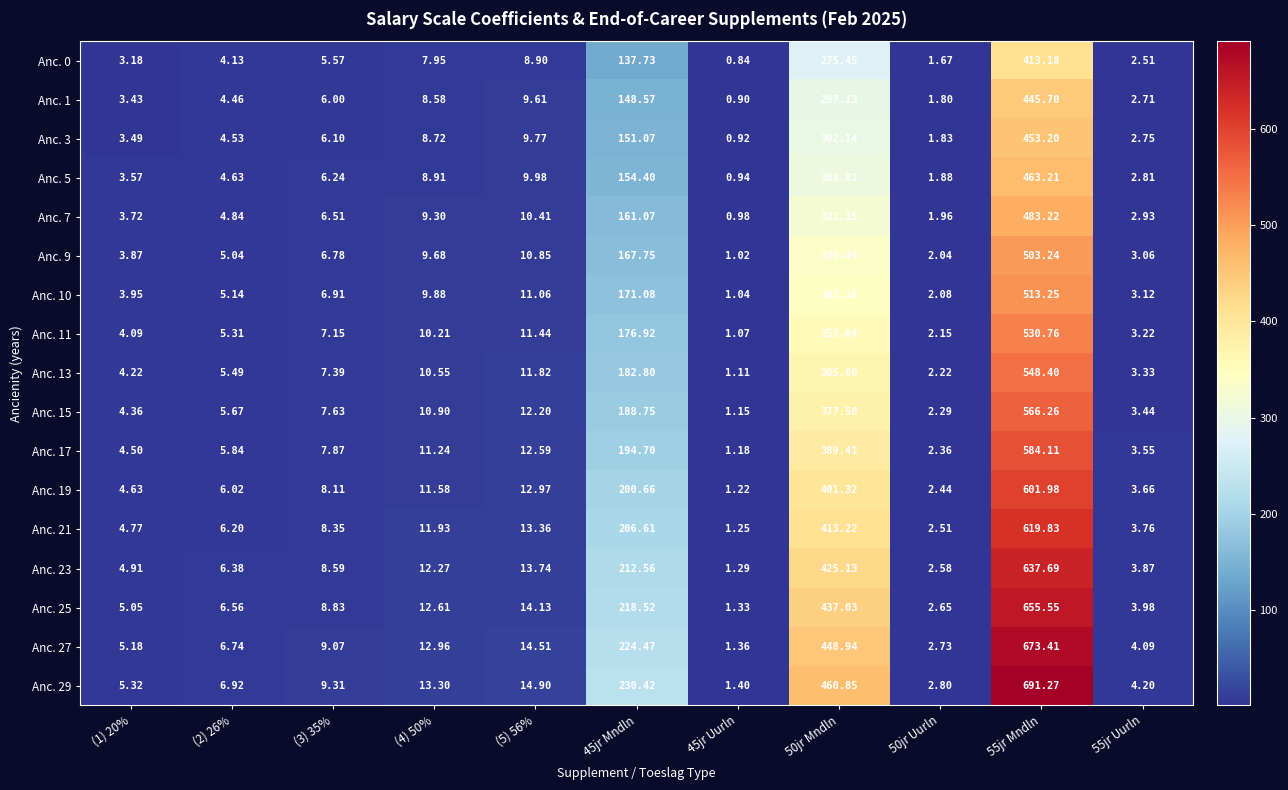

At 45jr Uurln, list the series in order from smallest to largest.

Anc. 0, Anc. 1, Anc. 3, Anc. 5, Anc. 7, Anc. 9, Anc. 10, Anc. 11, Anc. 13, Anc. 15, Anc. 17, Anc. 19, Anc. 21, Anc. 23, Anc. 25, Anc. 27, Anc. 29